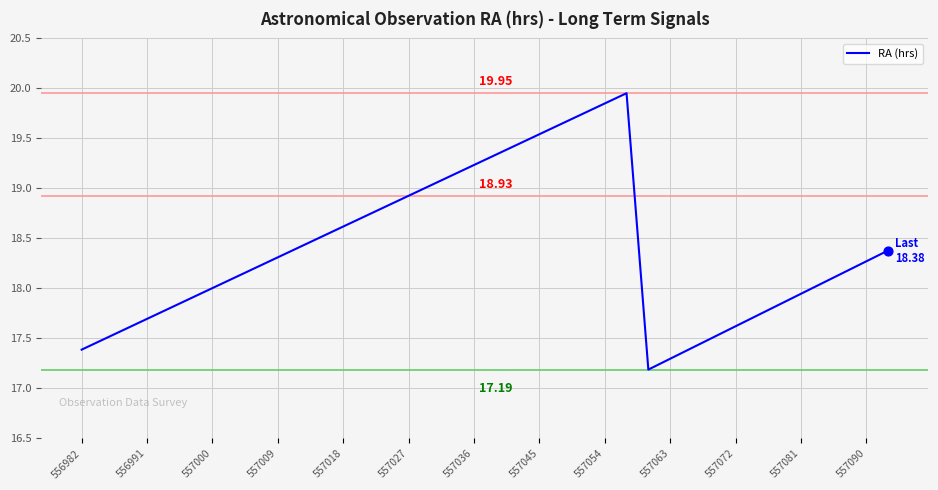

What is the difference between the maximum and minimum values?

2.8